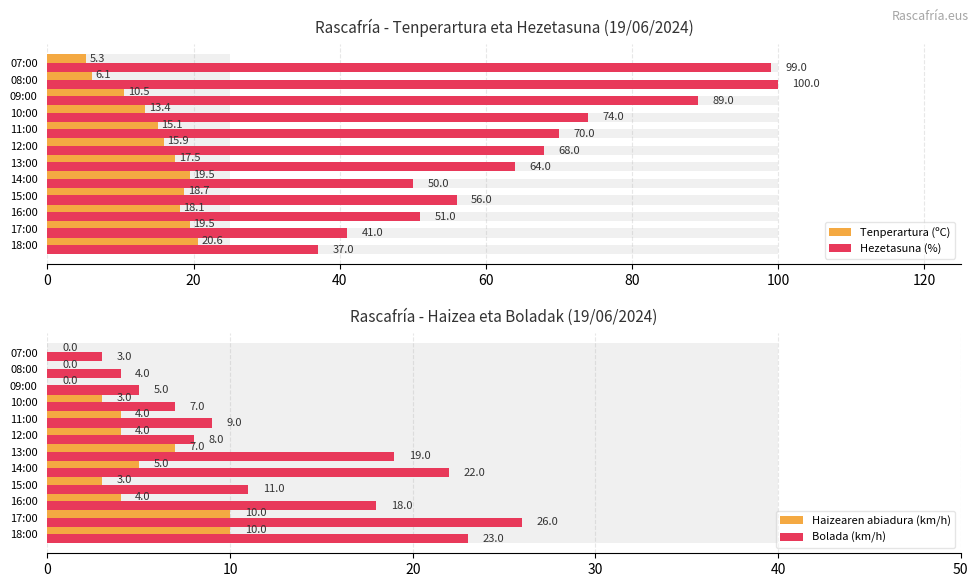

What is the maximum value for Hezetasuna (%)?

100.0